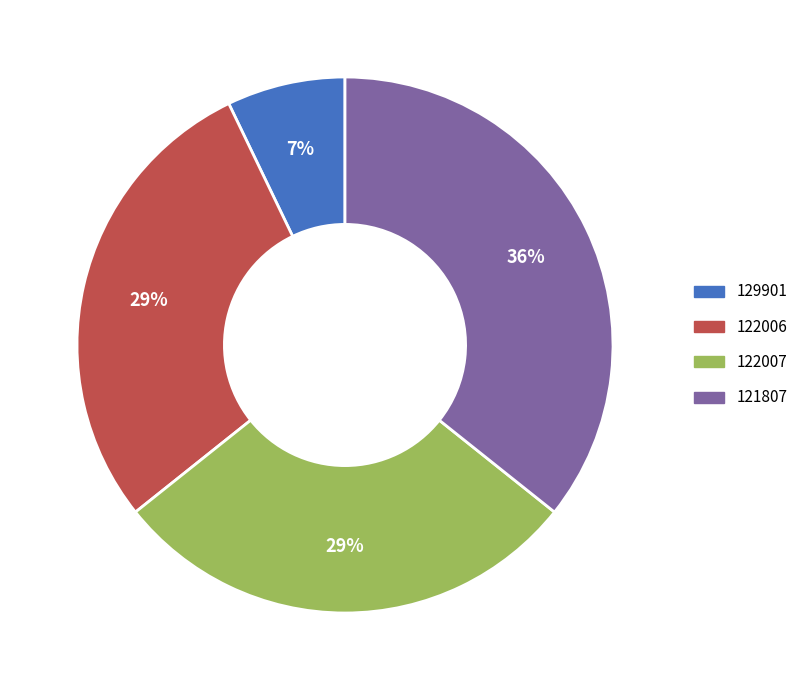

Is there a majority slice in this chart?

No